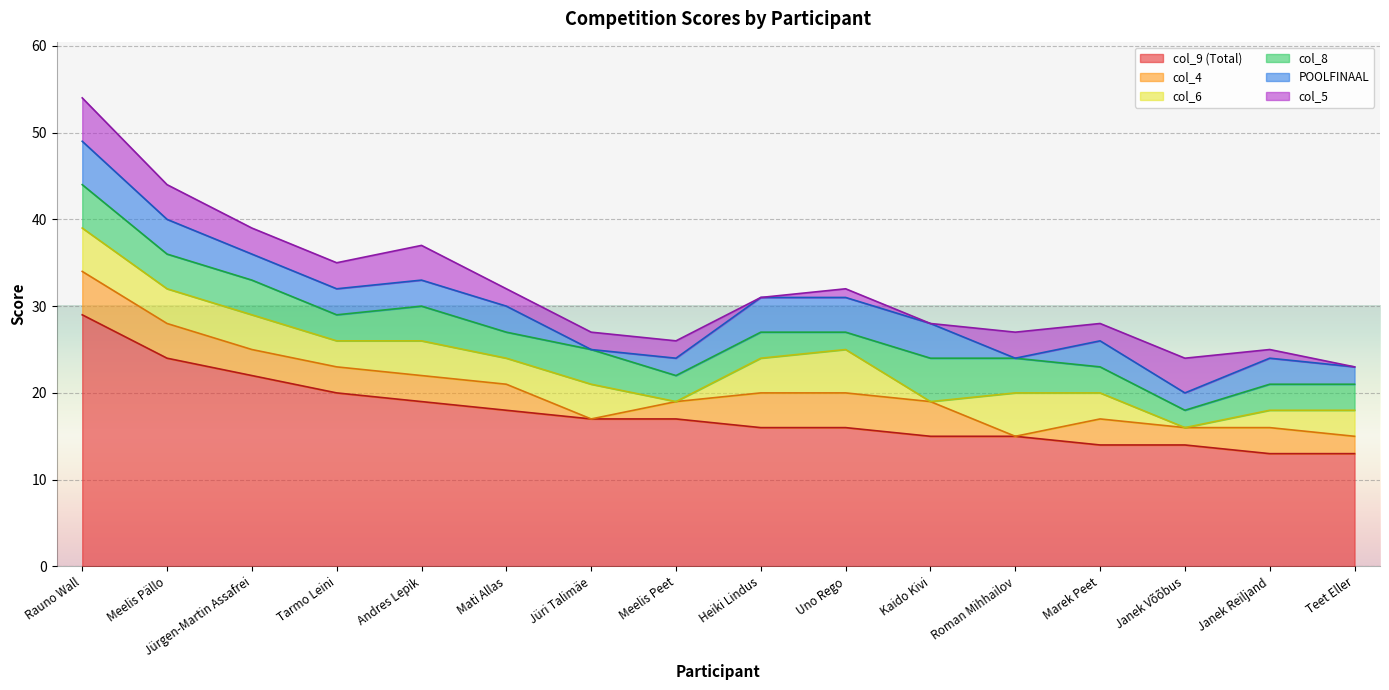

At which category is the sum across all series the highest?

Rauno Wall